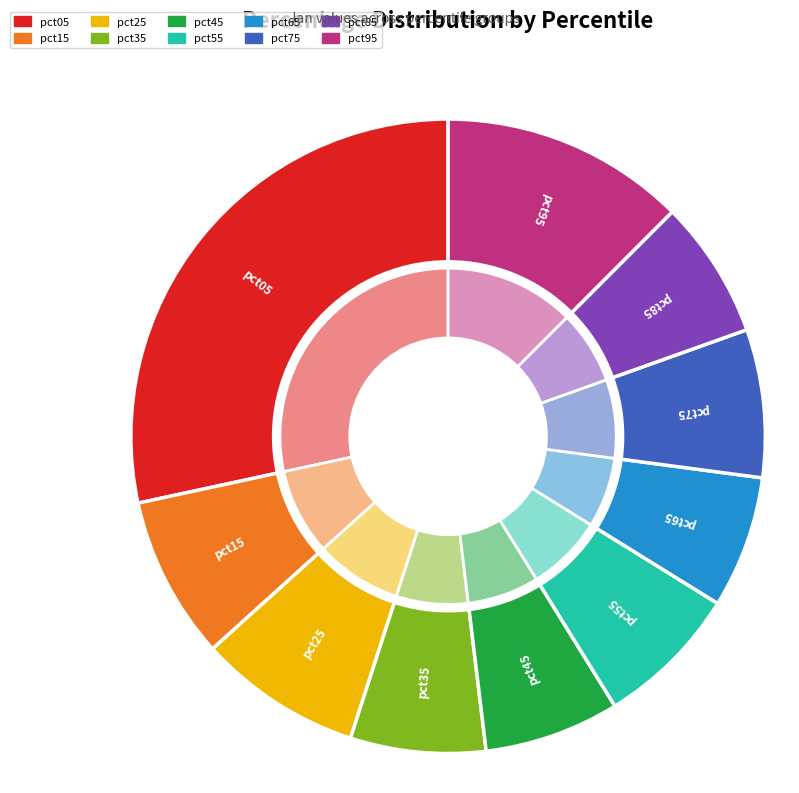

Rank the categories by value from highest to lowest.

pct05, pct95, pct25, pct15, pct75, pct55, pct85, pct35, pct45, pct65